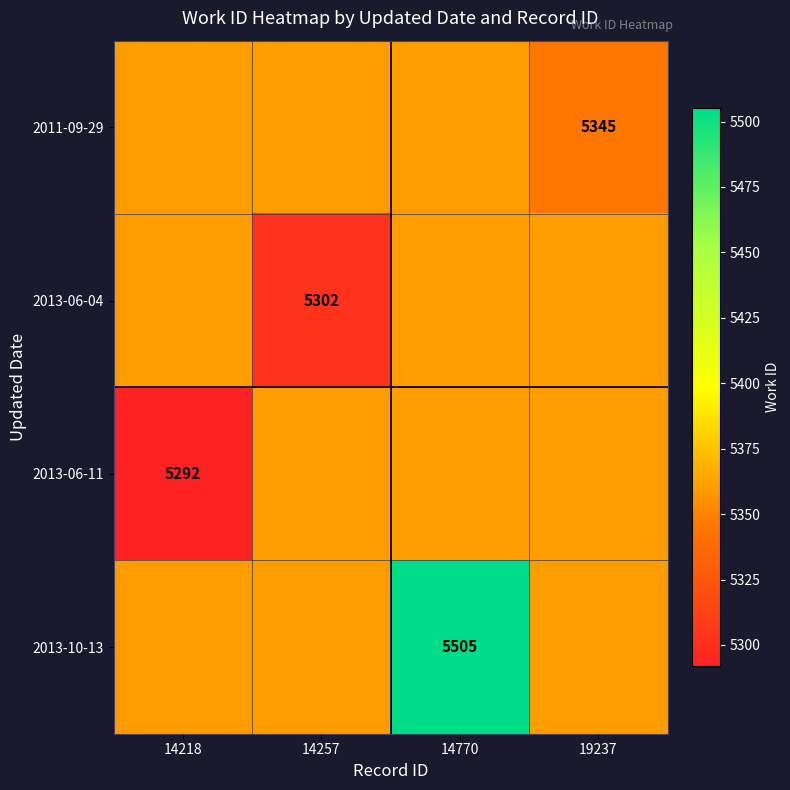

True or false: 2013-10-13 has a value of 5505 at 14770.

True